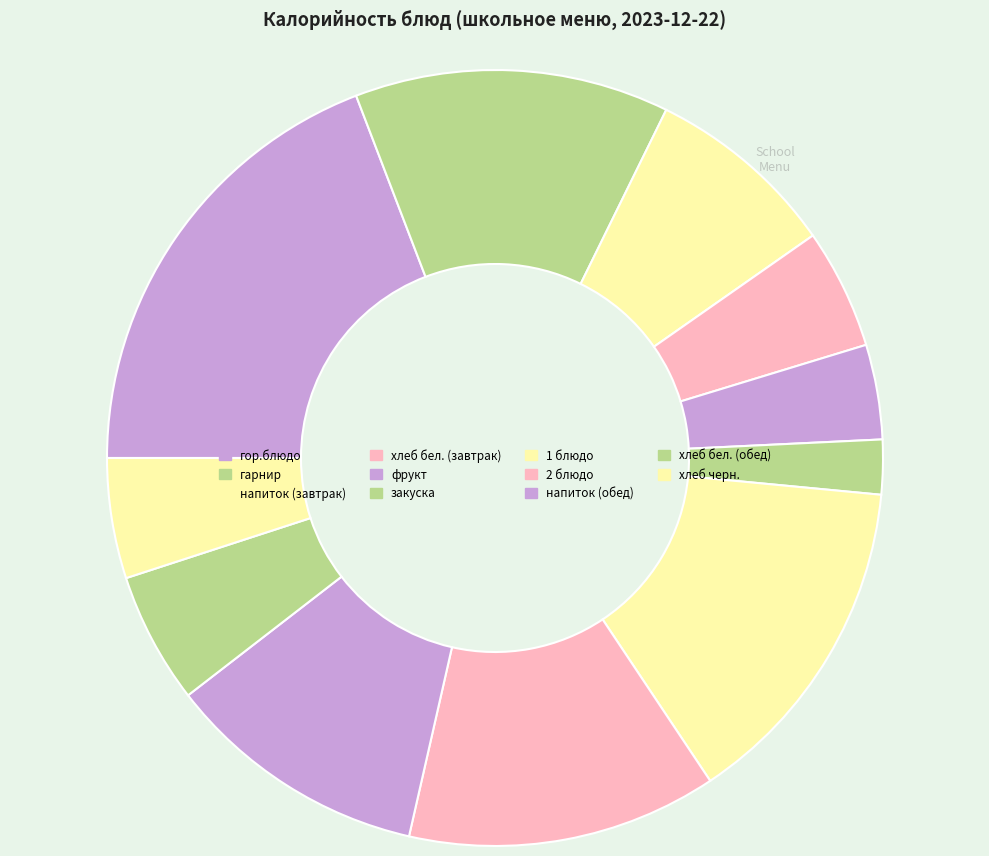

How many slices are in this pie chart?

11